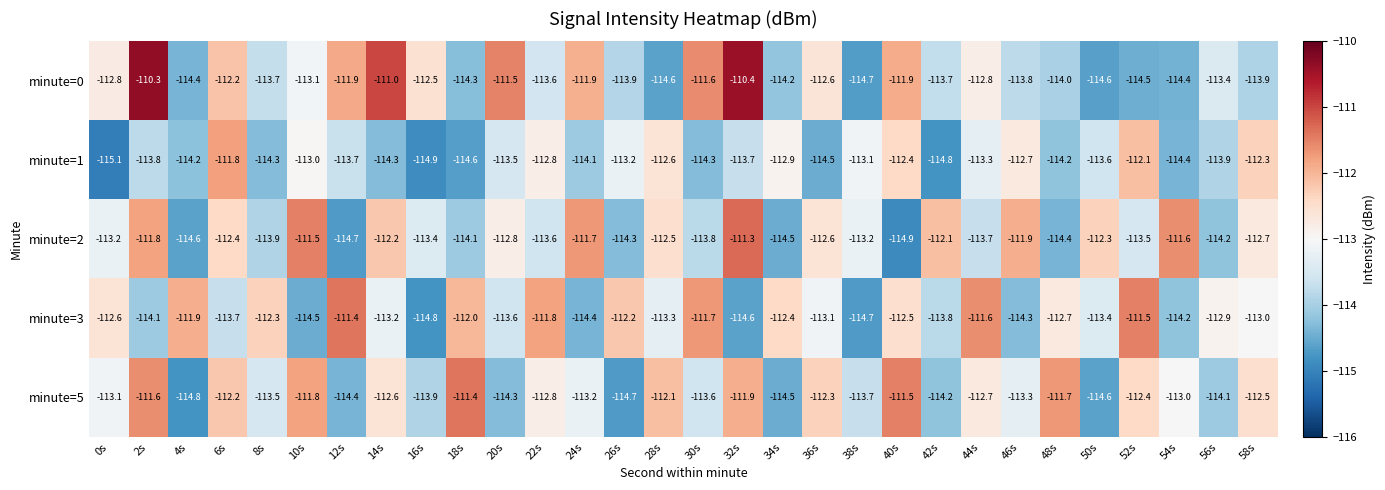

At how many categories does at least one series exceed -113?

29